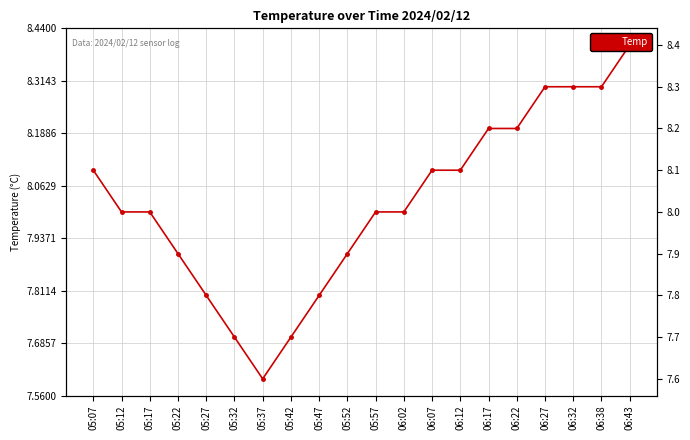

What is the change in value from 05:22 to 05:32?

-0.2